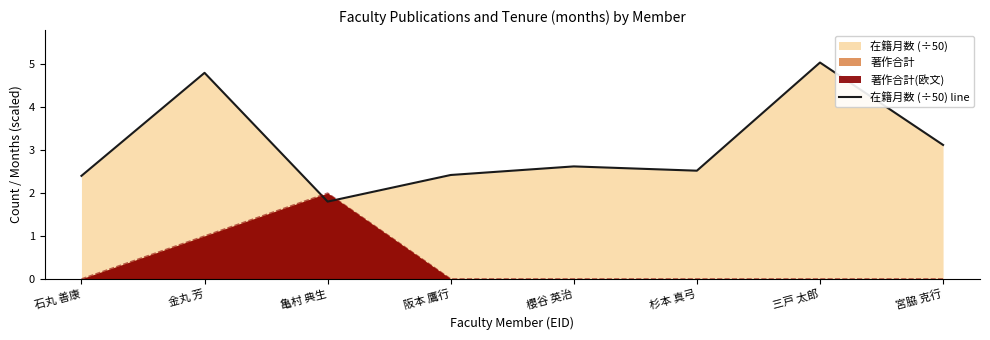

Reading left to right, extract all data points from this chart.

石丸 善康=2.4	金丸 芳=4.8	亀村 典生=1.8	阪本 鷹行=2.4	櫻谷 英治=2.6	杉本 真弓=2.5	三戸 太郎=5.0	宮脇 克行=3.1